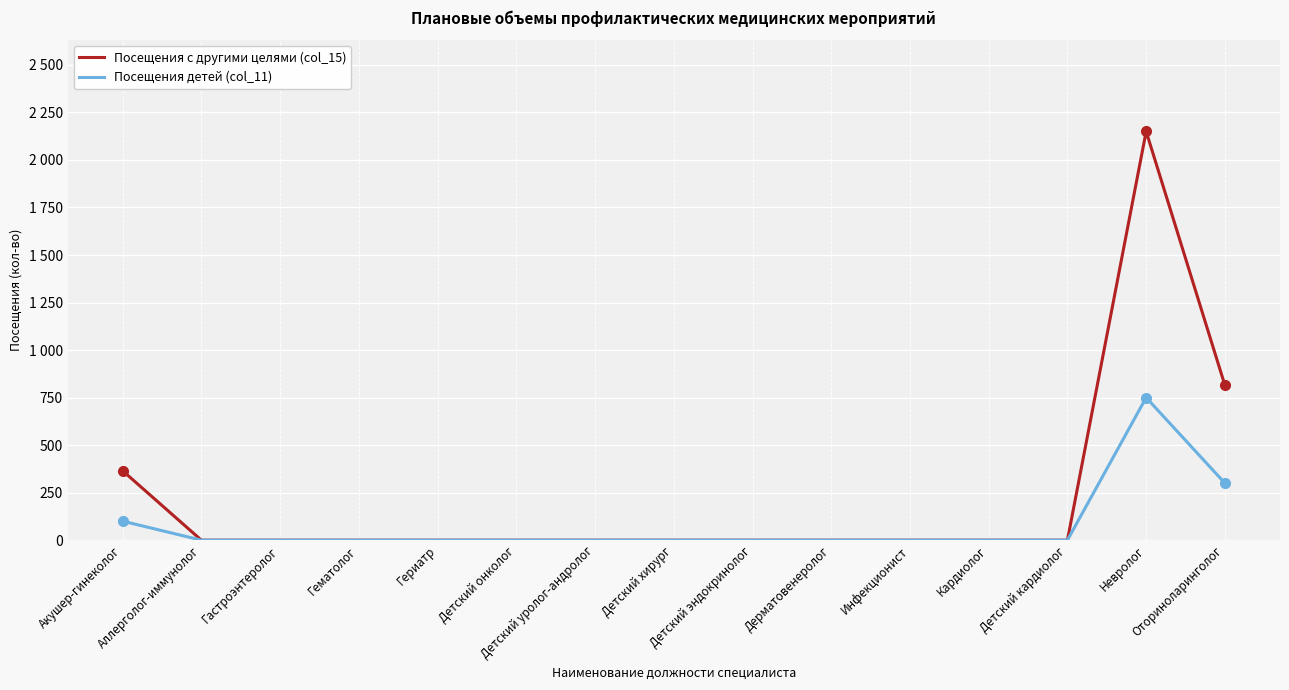

Rank the series at Детский уролог-андролог from lowest to highest value.

Посещения с другими целями (col_15), Посещения детей (col_11)